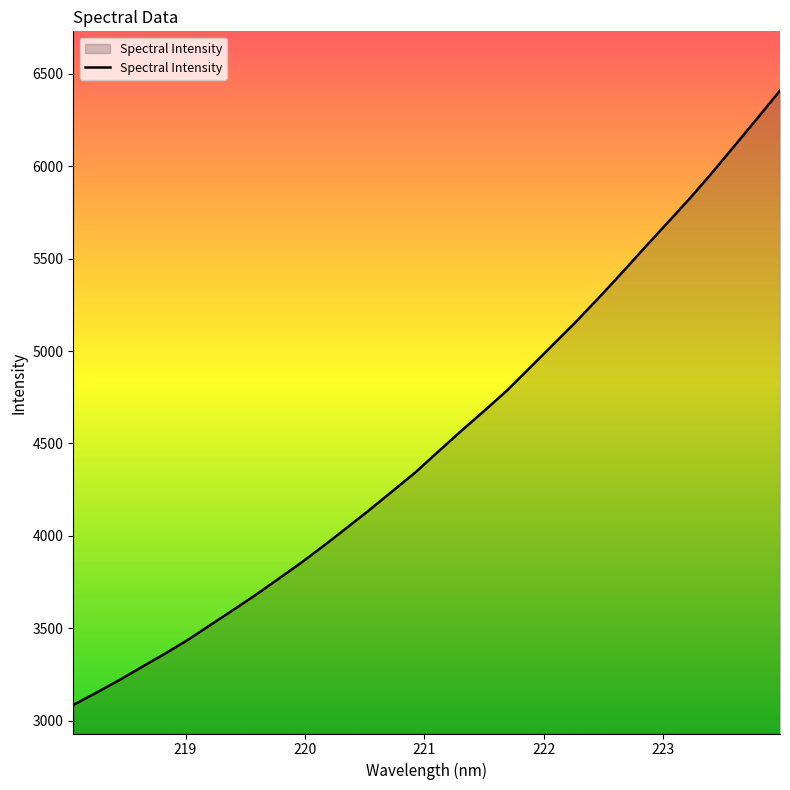

What is the difference between the maximum and minimum values?

3322.0